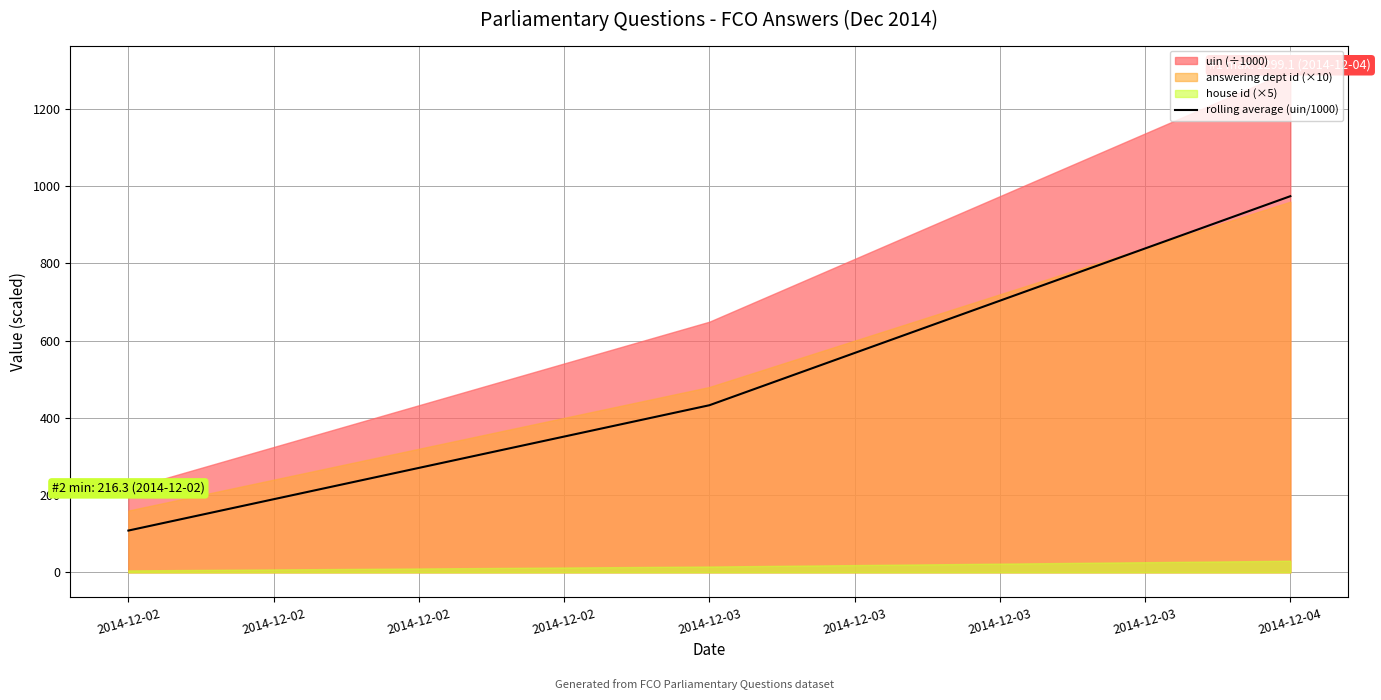

Rank the categories by rolling average (uin/1000) value from lowest to highest.

2014-12-02, 2014-12-03, 2014-12-04